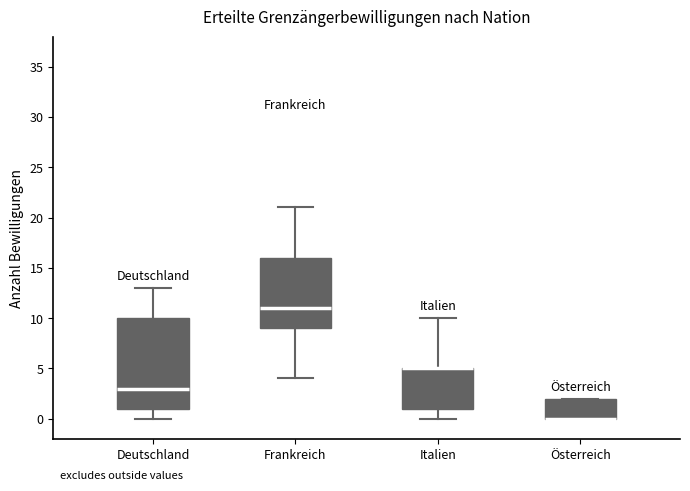

Reading left to right, transcribe this box plot: for each box, give where its median line is, the range the box spans, and where its two whiskers end, as read against the y-axis. The values are not printed on the chart, so give them approximately, as read against the axis.

Deutschland: median 3, box 1 to 10, whiskers 0 to 13
Frankreich: median 11, box 9 to 16, whiskers 4 to 21
Italien: median 5 (drawn on the box's upper edge), box 1 to 5, whiskers 0 to 10
Österreich: median 0 (drawn on the box's lower edge), box 0 to 2, whiskers 0 to 2